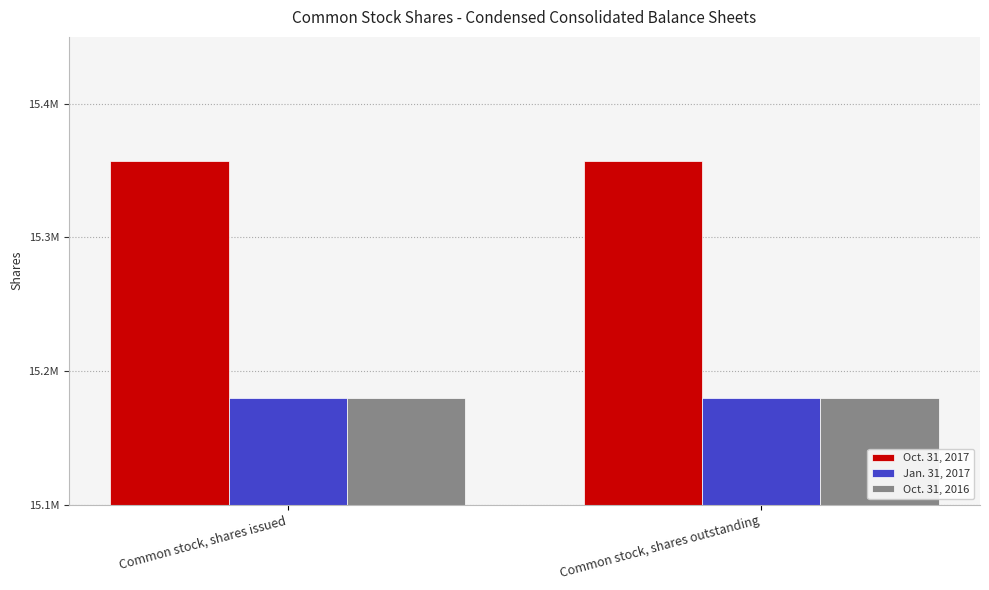

At Common stock, shares issued, list the series in order from smallest to largest.

Jan. 31, 2017, Oct. 31, 2016, Oct. 31, 2017